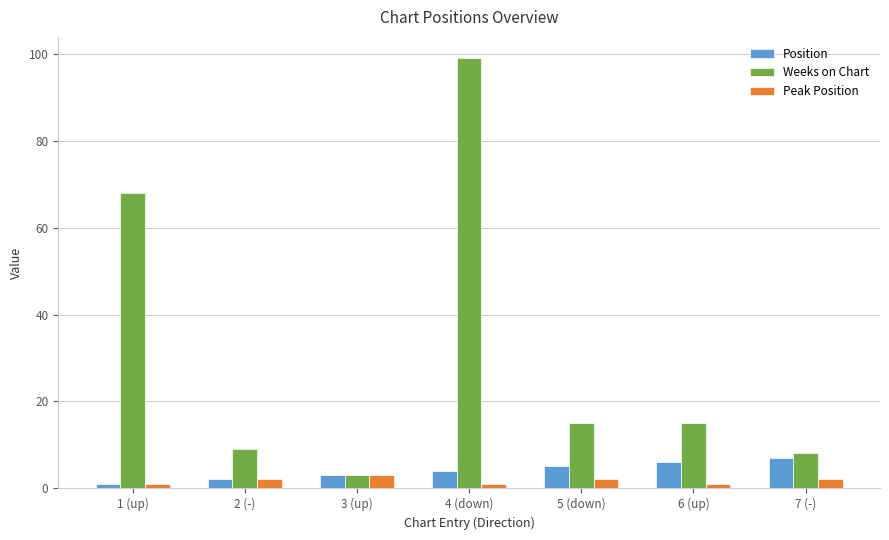

What is the average value of the Position series?

4